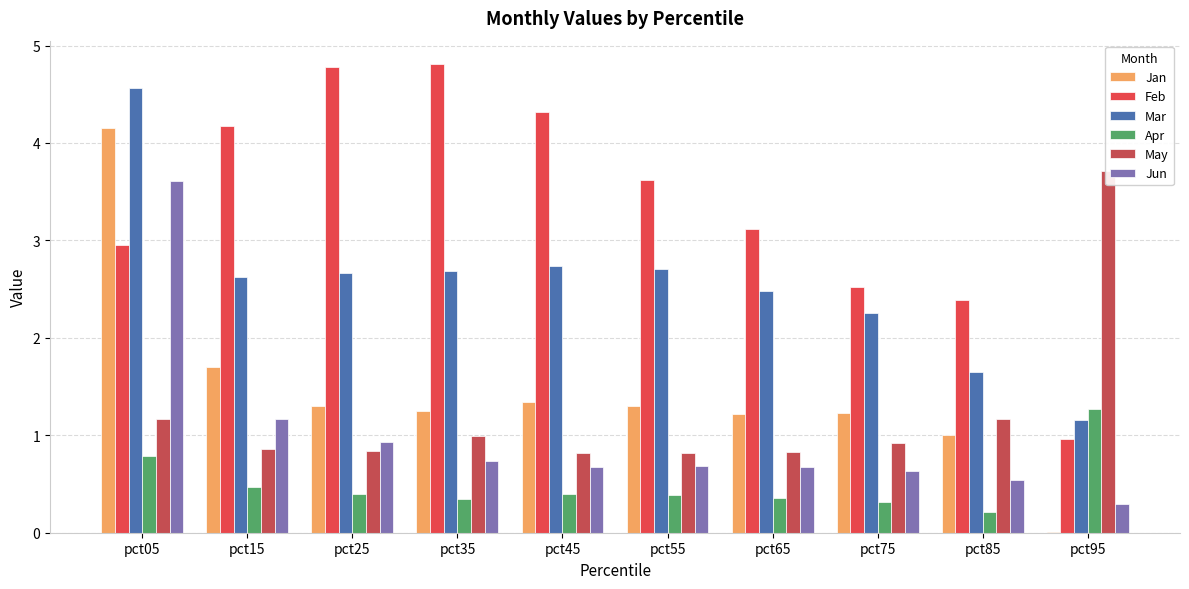

What is the sum of the Jun values at pct15 and pct25?

2.1